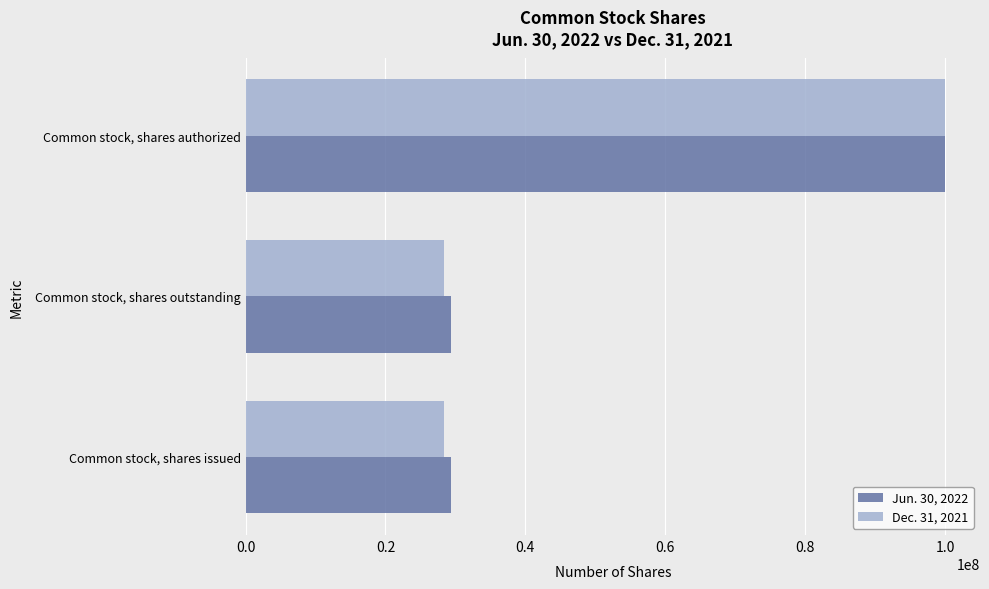

Rank the series by their average value, from lowest to highest.

Dec. 31, 2021, Jun. 30, 2022